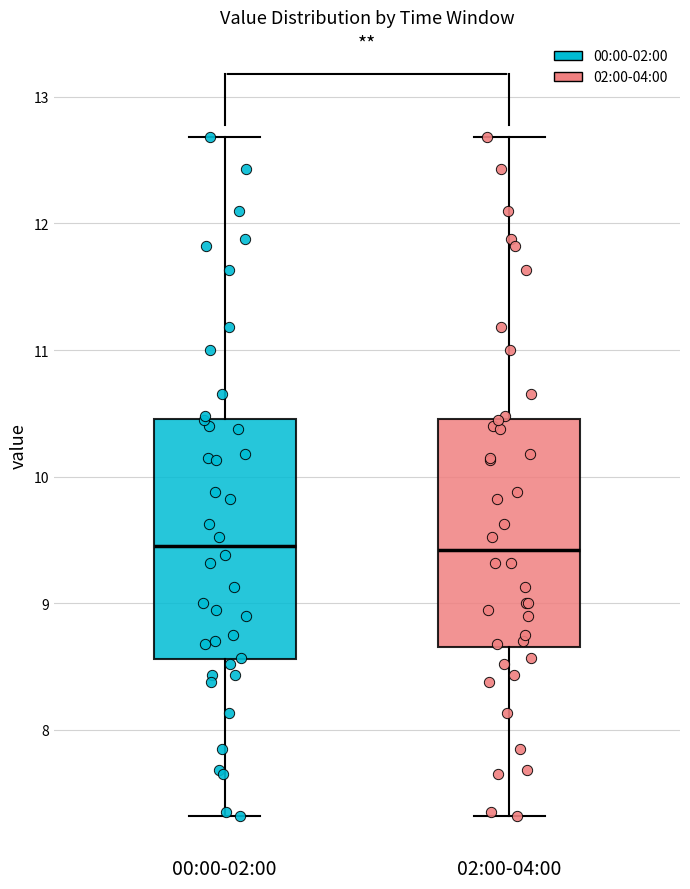

Reading left to right, transcribe this box plot: for each box, give where its median line is, the range the box spans, and where its two whiskers end, as read against the y-axis. The values are not printed on the chart, so give them approximately, as read against the axis.

00:00-02:00: median 9.5, box 8.6 to 10.5, whiskers 7.3 to 12.7
02:00-04:00: median 9.4, box 8.7 to 10.5, whiskers 7.3 to 12.7